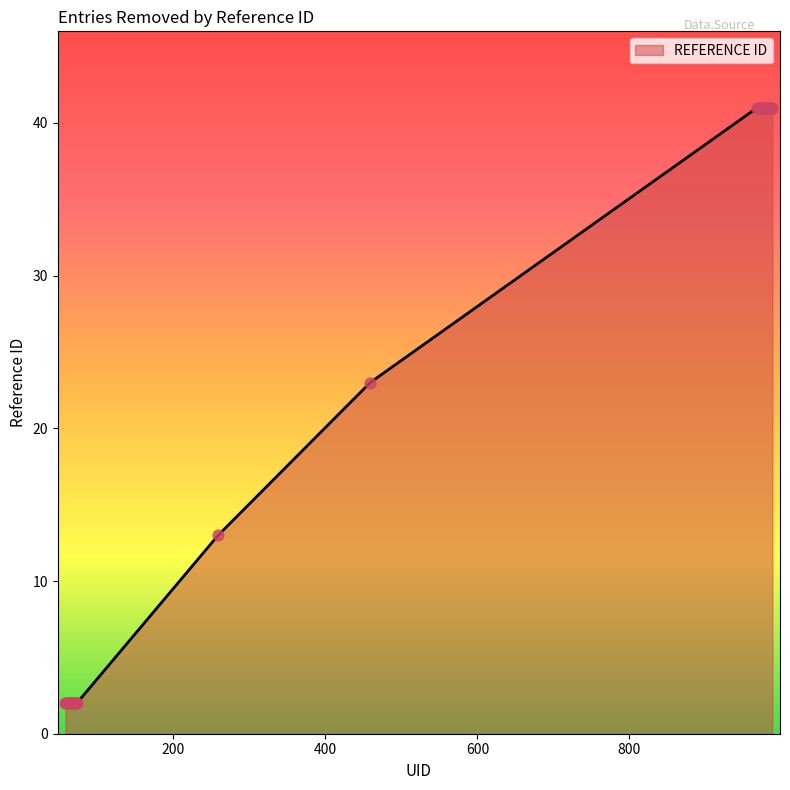

What is the greatest value displayed?

41